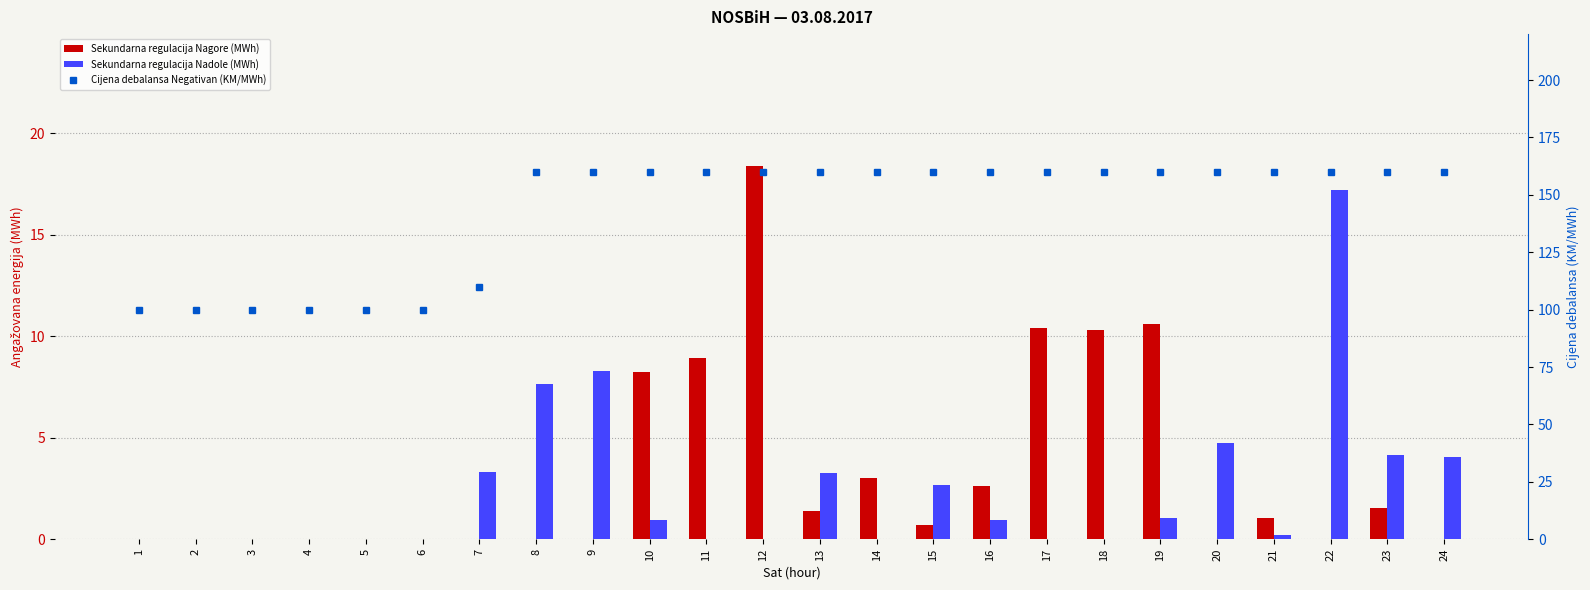

Which series changed the most between 9 and 11?

Sekundarna regulacija Nagore (MWh)